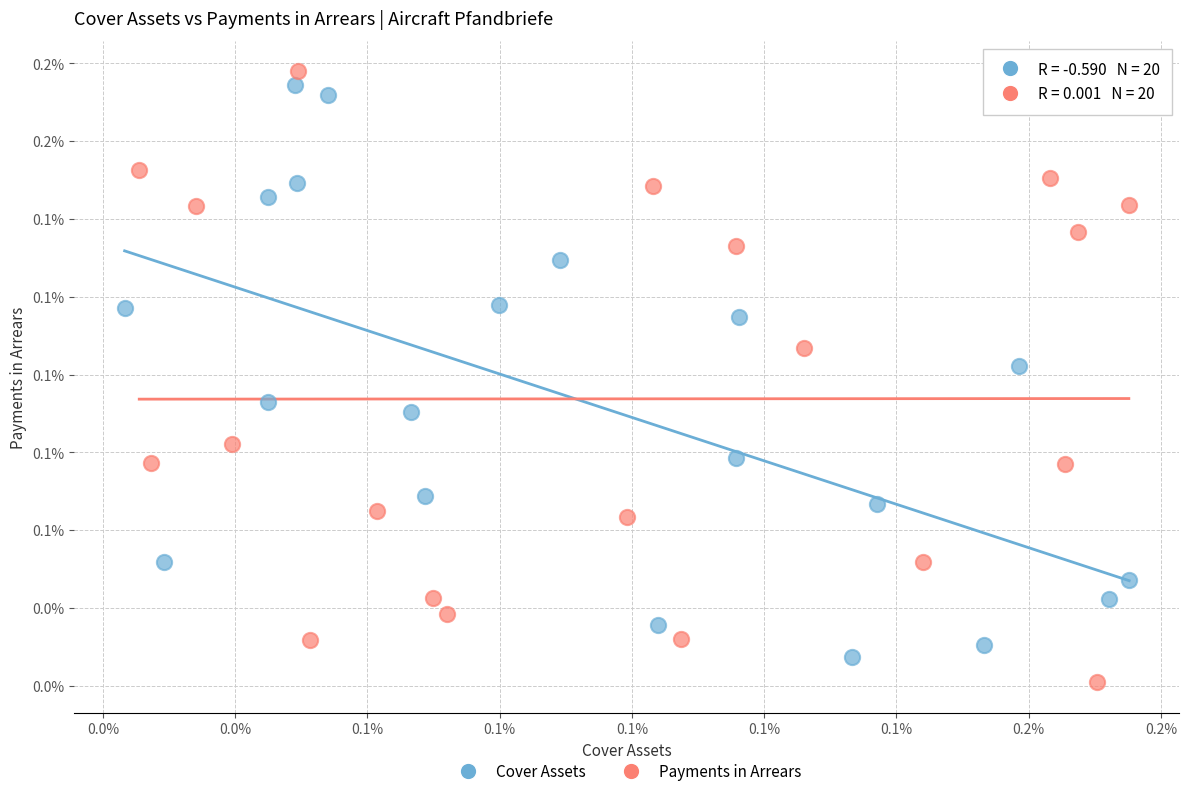

What are all the series names shown in the legend?

Cover Assets, Payments in Arrears